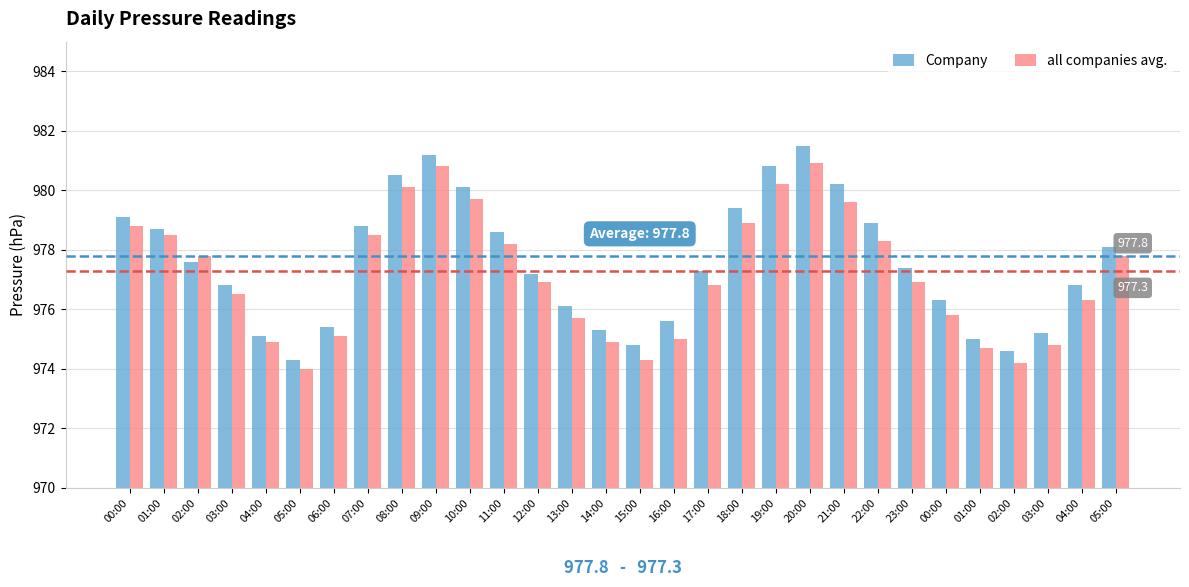

Reading left to right, list all the values displayed in this chart.

Company: 979.1	978.7	977.6	976.8	975.1	974.3	975.4	978.8	980.5	981.2	980.1	978.6	977.2	976.1	975.3	974.8	975.6	977.3	979.4	980.8	981.5	980.2	978.9	977.4	976.3	975.0	974.6	975.2	976.8	978.1
all companies avg.: 978.8	978.5	977.8	976.5	974.9	974.0	975.1	978.5	980.1	980.8	979.7	978.2	976.9	975.7	974.9	974.3	975.0	976.8	978.9	980.2	980.9	979.6	978.3	976.9	975.8	974.7	974.2	974.8	976.3	977.8